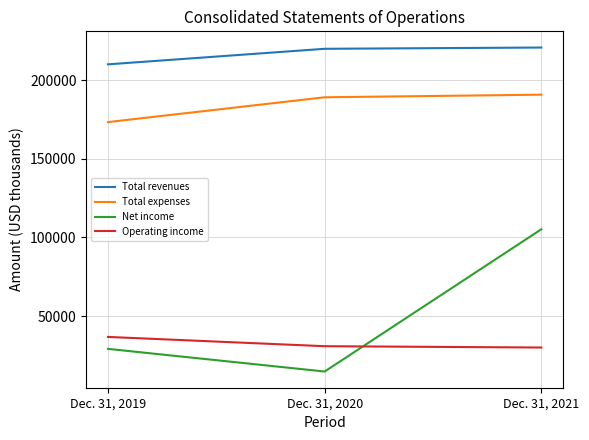

What is the approximate value of Operating income at Dec. 31, 2021?

29972